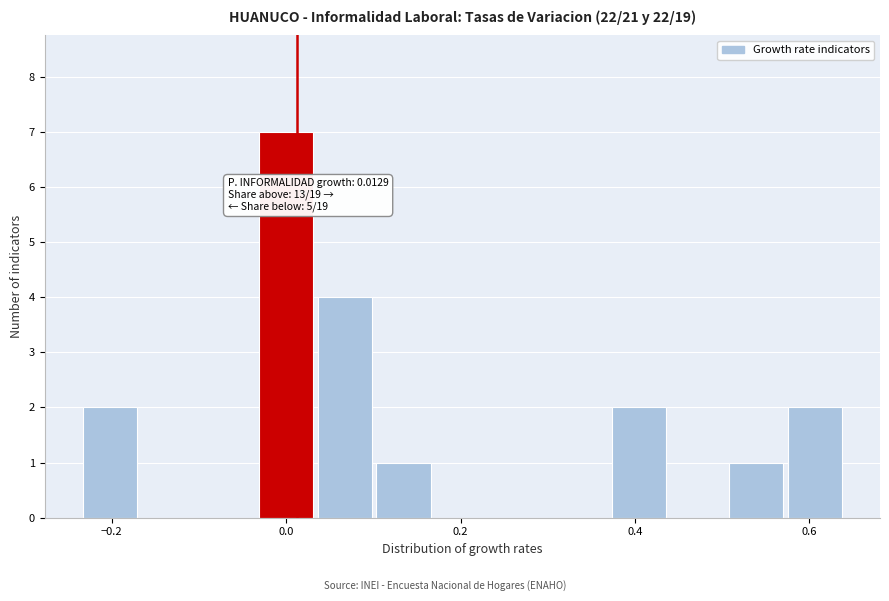

Around what value on the x-axis is the tallest bar? Give the approximate position of its centre, as read against the axis.

0.00